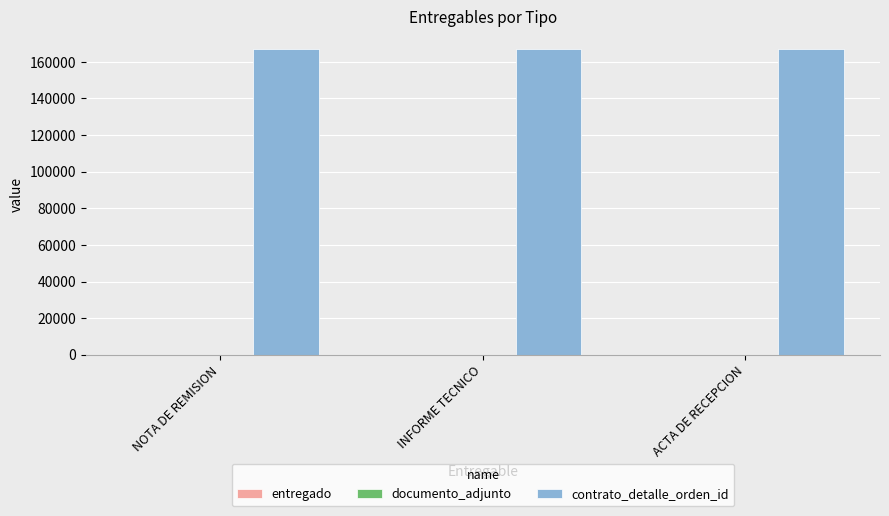

The contrato_detalle_orden_id series shows 166886 at NOTA DE REMISION. True or false?

True